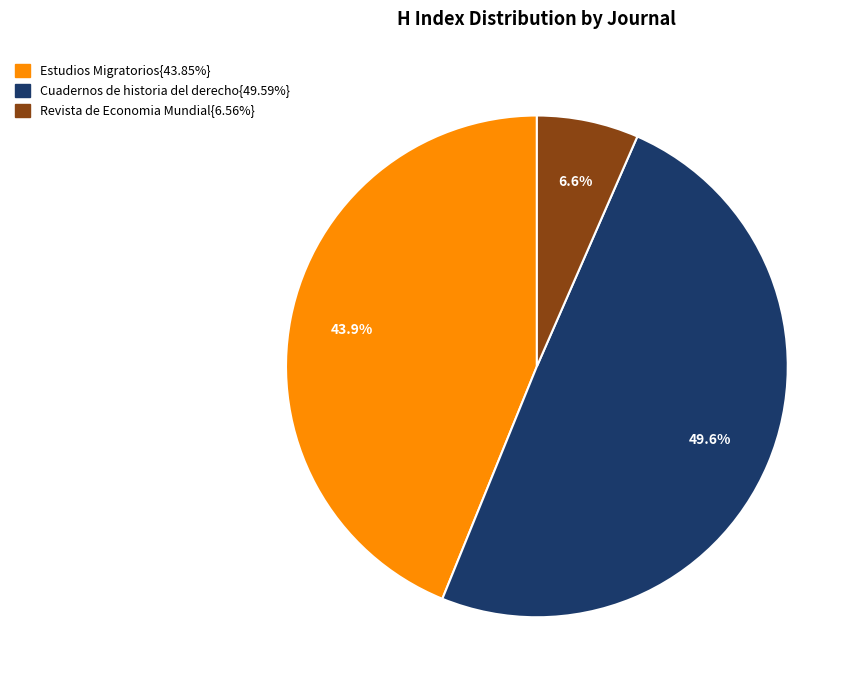

Is there any slice that represents more than half of the pie?

No